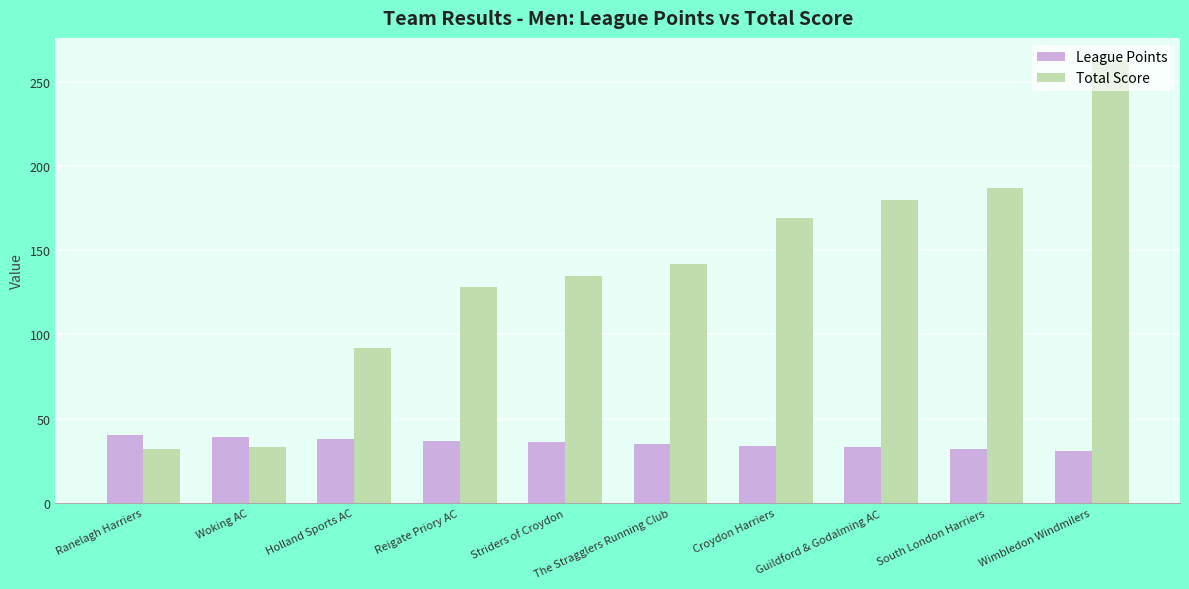

How many distinct data groups are displayed?

2